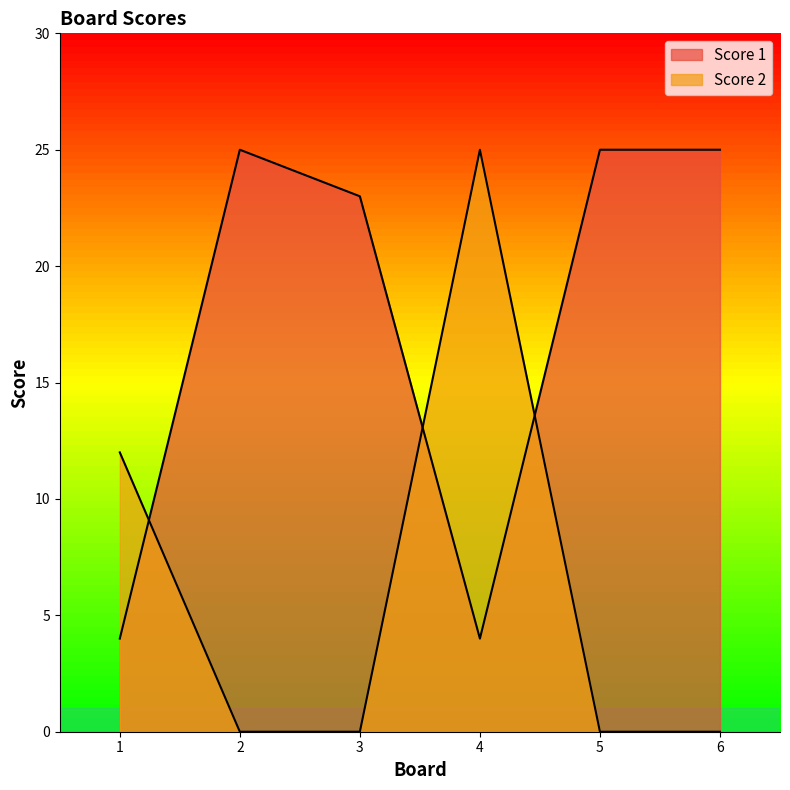

Reading left to right, list all the values displayed in this chart.

Score 1: 1=4	2=25	3=23	4=4	5=25	6=25
Score 2: 1=12	2=0	3=0	4=25	5=0	6=0